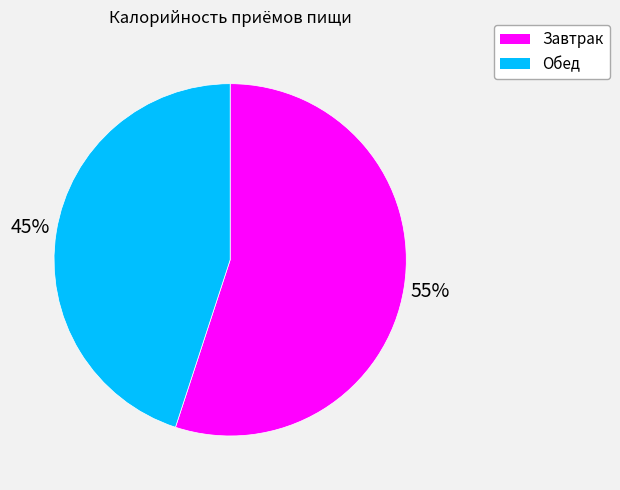

To the nearest percent, what is the difference between the largest and smallest slice percentages?

10%